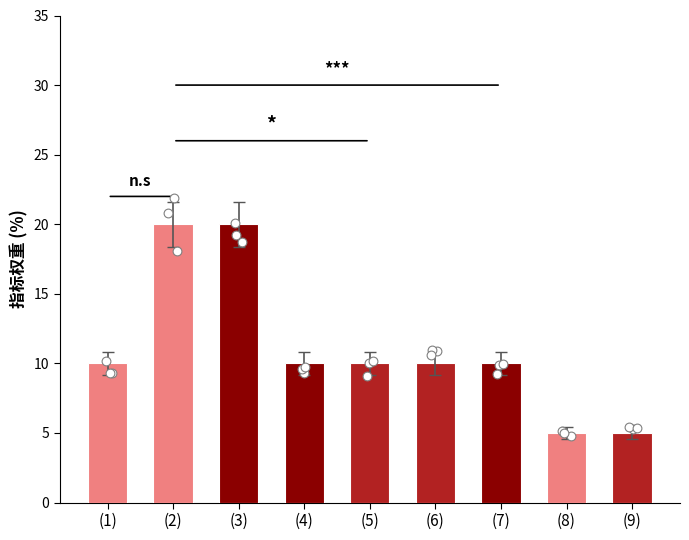

Approximately how many times larger is the value at (1) compared to (3)?

0.5